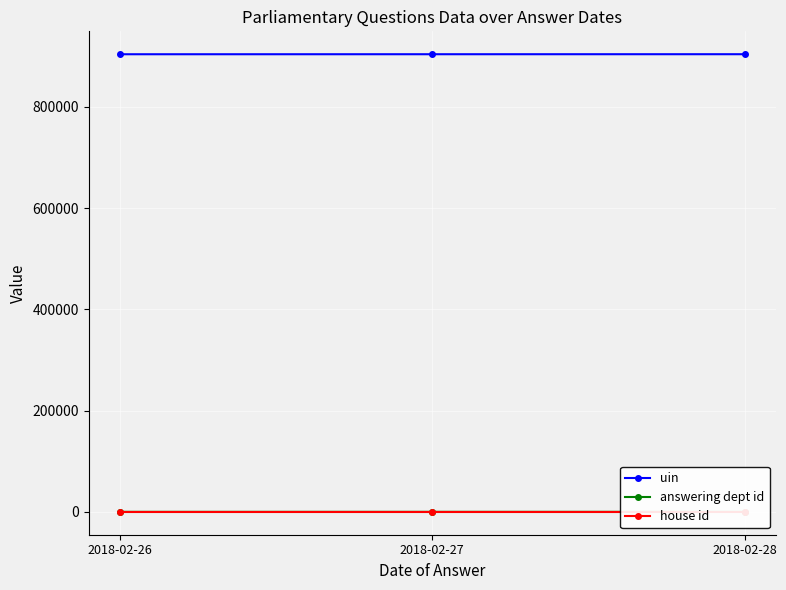

True or false: house id has a value of 1 at 2018-02-26.

False